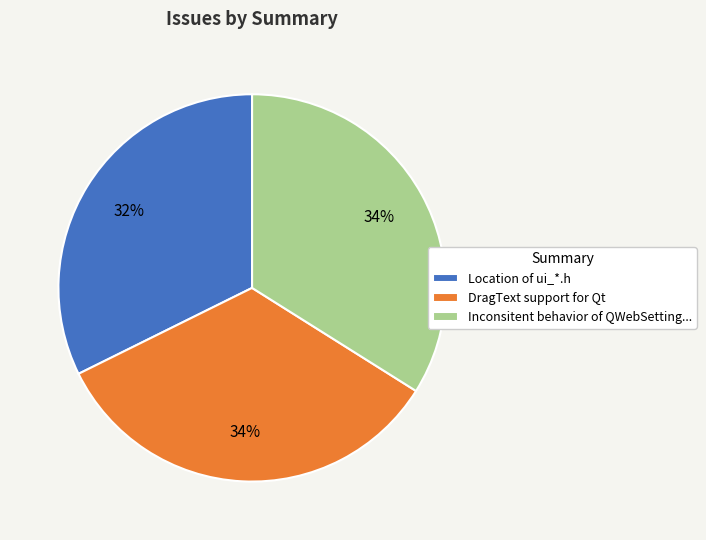

True or false: Location of ui_*.h accounts for 32% of the total.

True